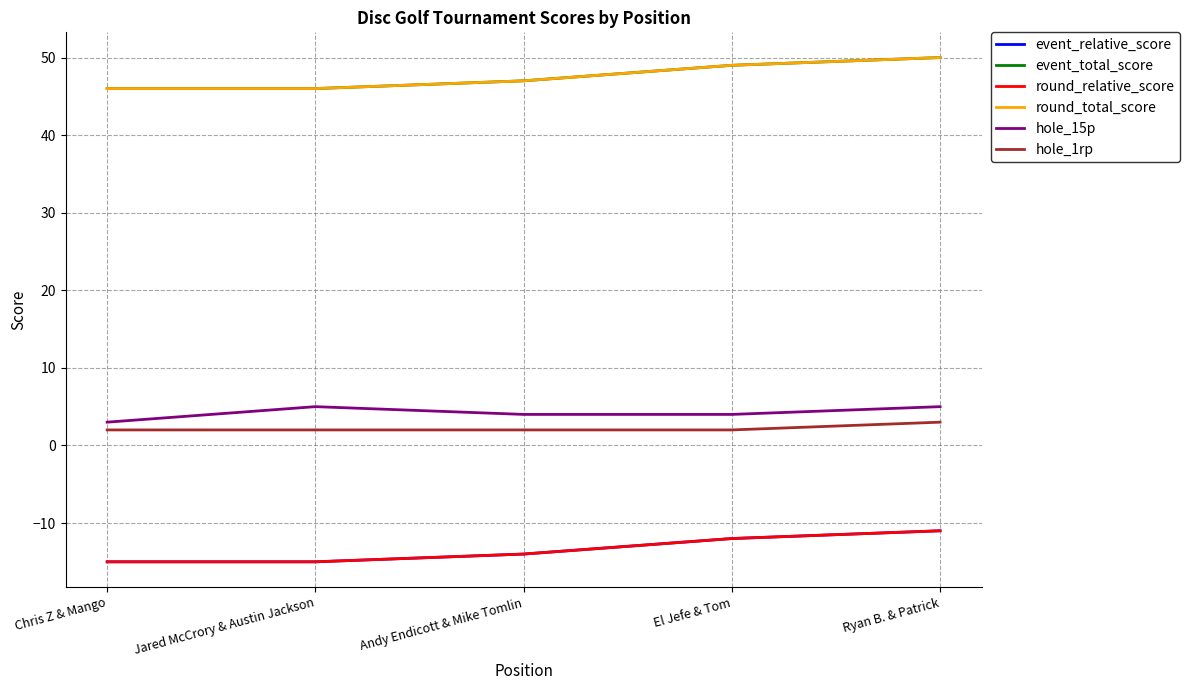

What are all the series names shown in the legend?

event_relative_score, event_total_score, round_relative_score, round_total_score, hole_15p, hole_1rp